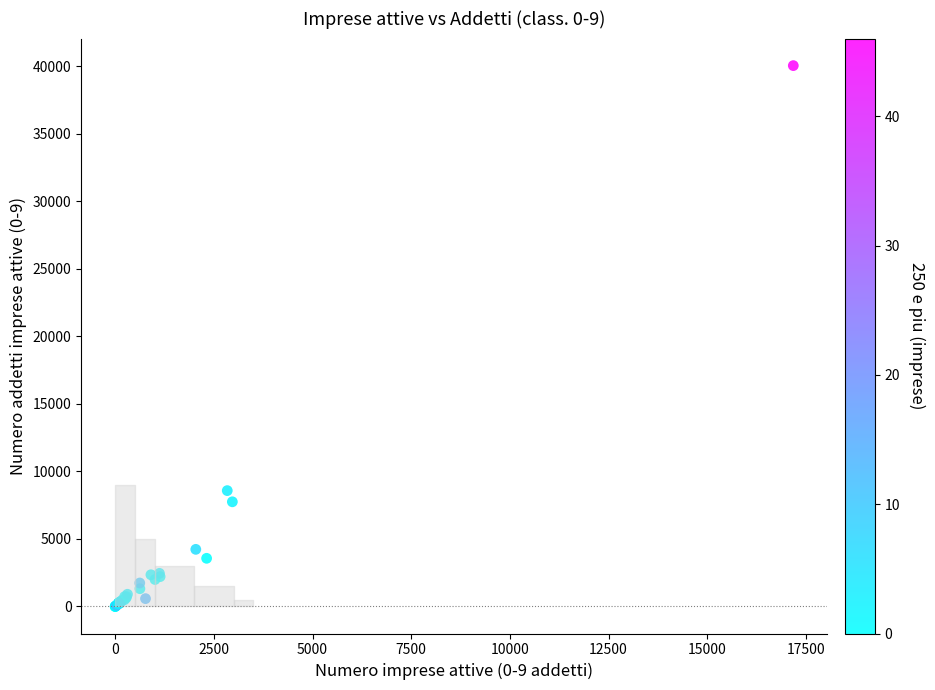

What Y value in the scatter plot is closest to 20026?

8579.2